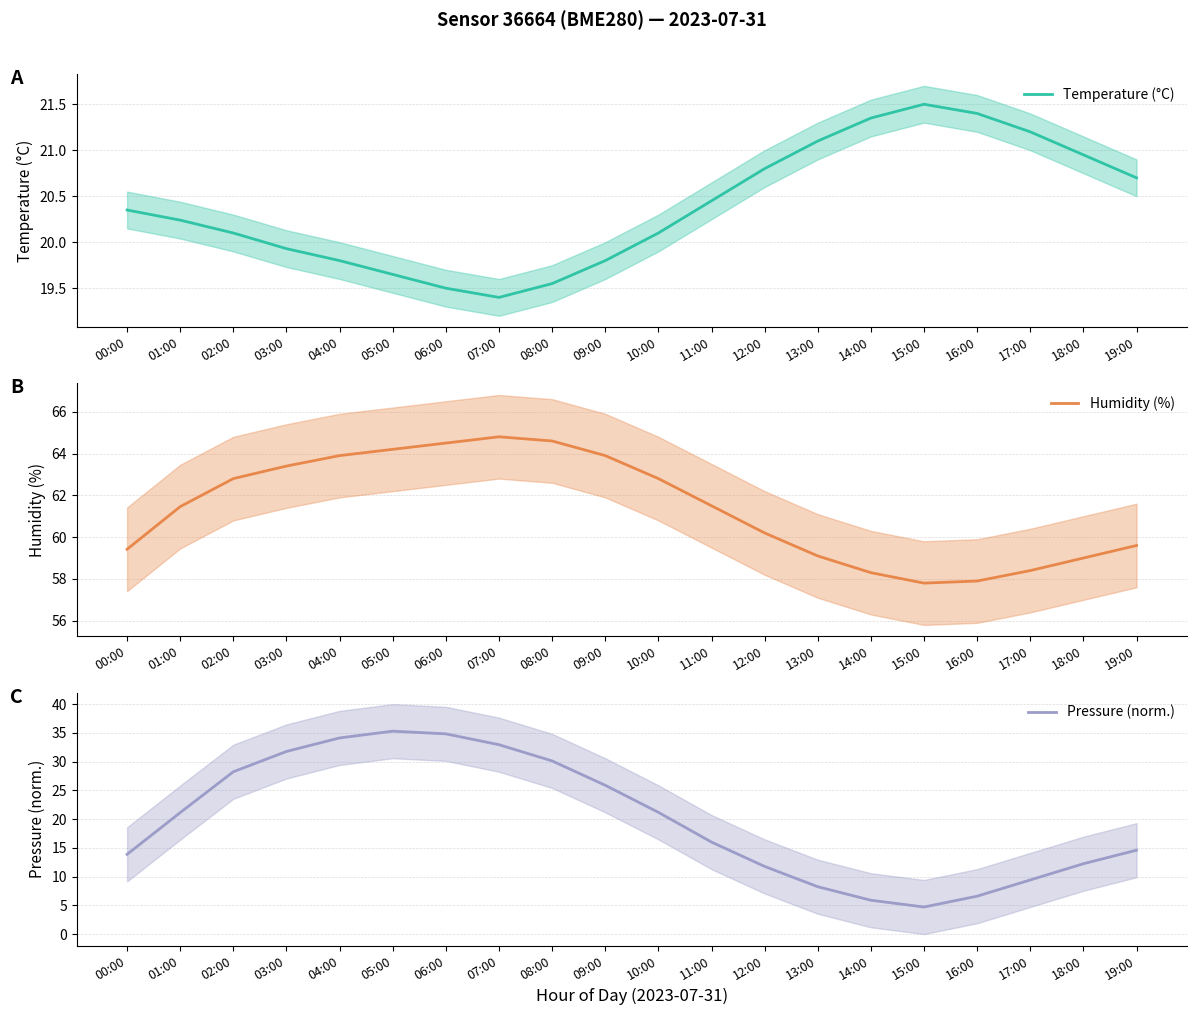

Which series has the widest spread of values?

Pressure (norm.)